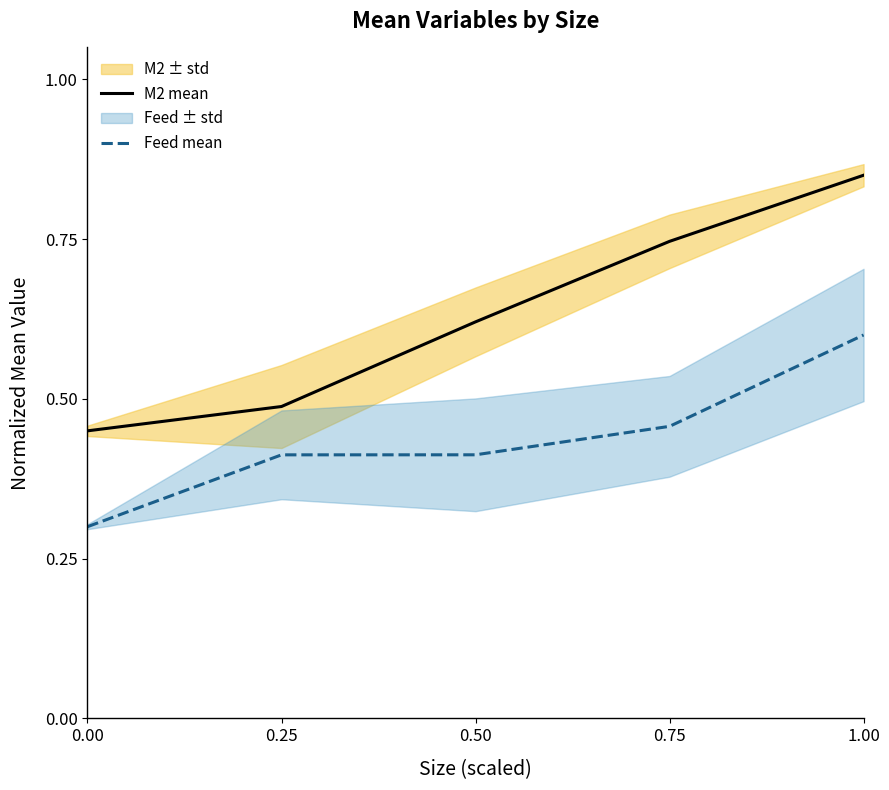

Reading right to left, what are all the values shown in this chart?

M2 mean: 1.00=0.9	0.75=0.7	0.50=0.6	0.25=0.5	0.00=0.5
Feed mean: 1.00=0.6	0.75=0.5	0.50=0.4	0.25=0.4	0.00=0.3